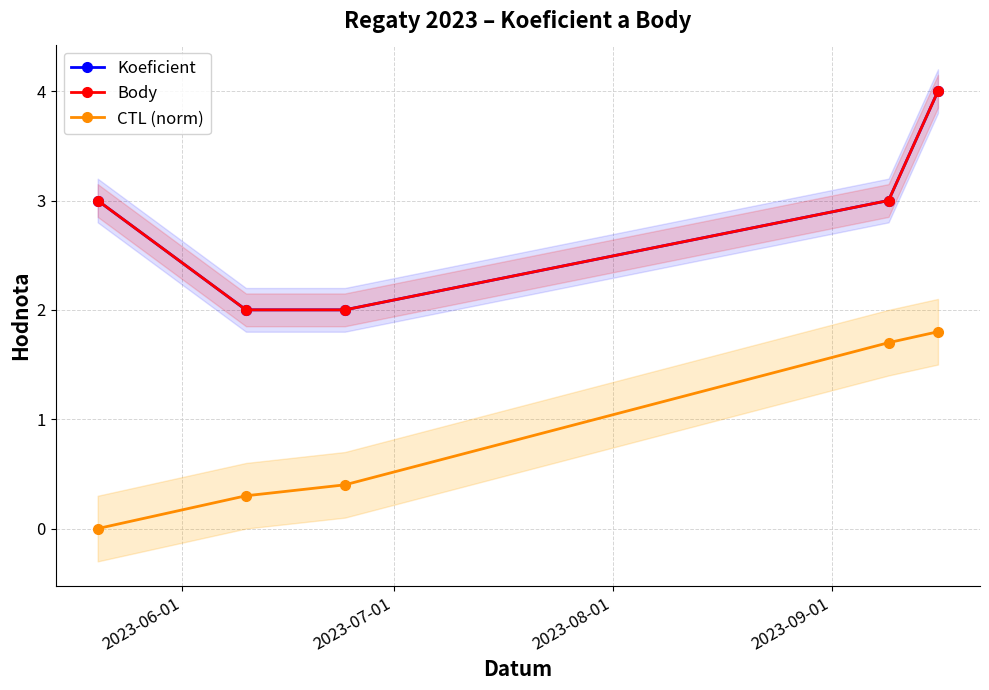

Is the value of CTL (norm) at 2023-08-01 greater than the value of Body at 4?

No